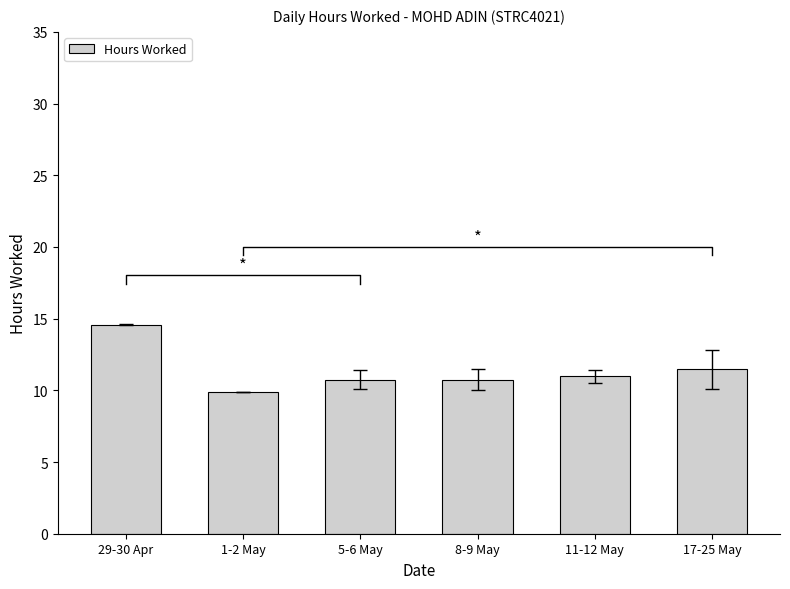

The chart shows a value of 14.6 at 29-30 Apr. True or false?

True